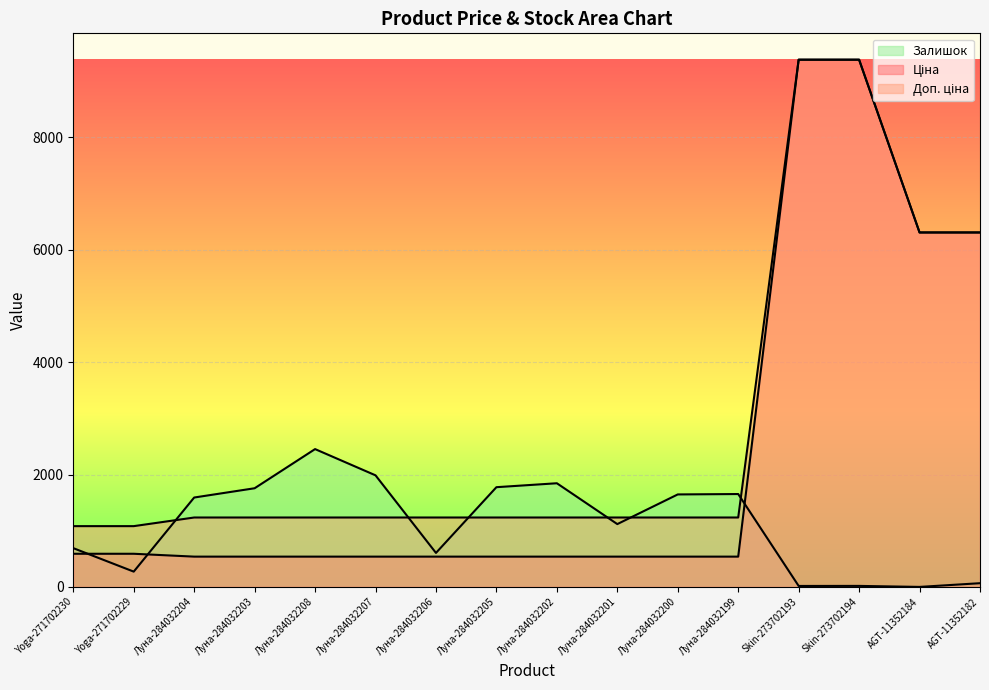

What are all the series names shown in the legend?

Ціна, Доп. ціна, Залишок